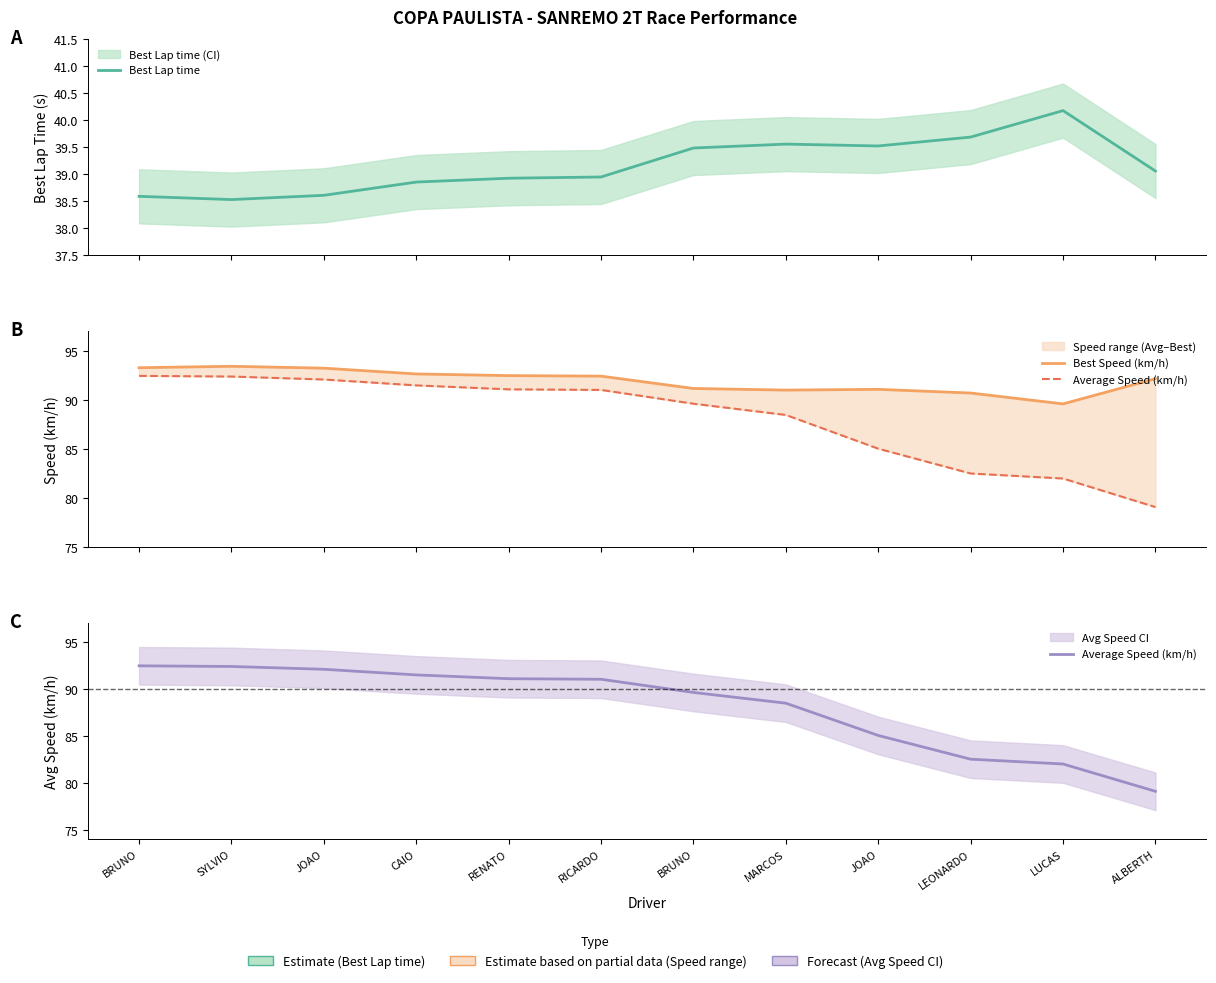

What is the difference between the highest and lowest values at CAIO?

53.8